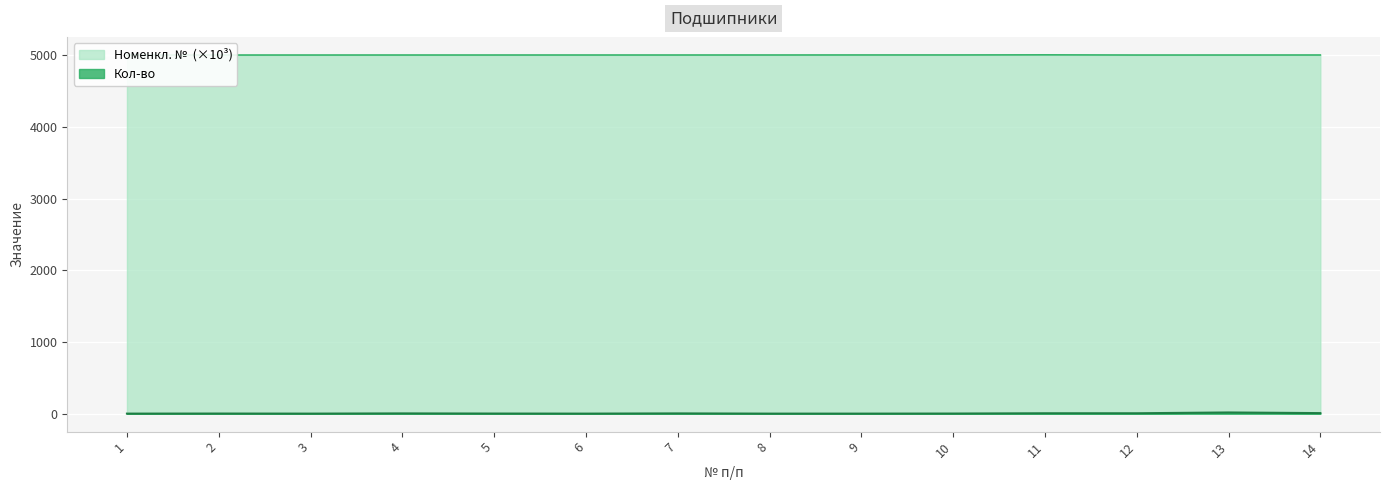

Reading left to right, what are all the values shown in this chart?

Номенкл. №: 1=5000.2	2=5000.3	3=5000.4	4=5000.6	5=5000.6	6=5000.7	7=5000.8	8=5000.9	9=5001.3	10=5001.4	11=5003.0	12=5000.4	13=5000.5	14=5000.8
Кол-во: 1=1.0	2=2.0	3=1.0	4=4.0	5=2.0	6=1.0	7=4.0	8=1.0	9=1.0	10=2.0	11=6.0	12=6.0	13=17.0	14=8.0